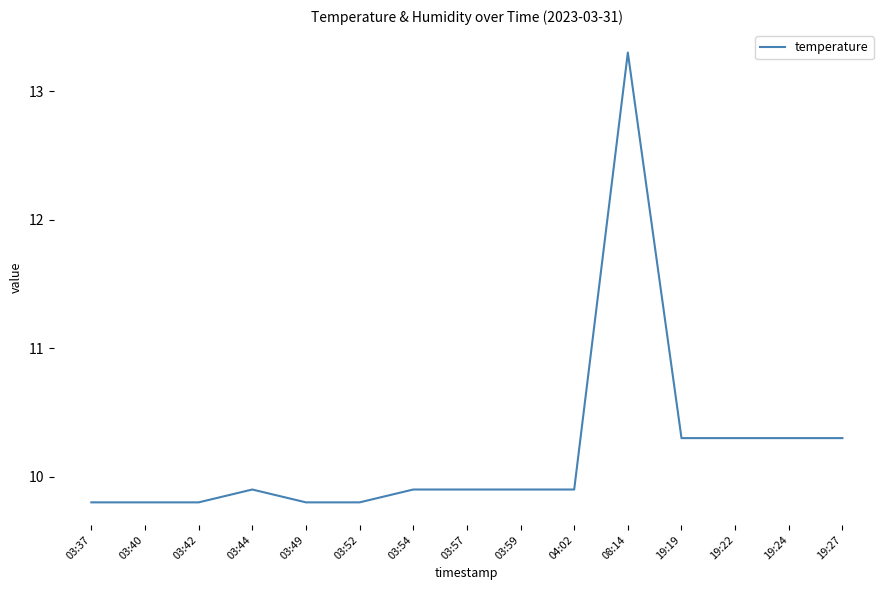

What position from the right is 08:14?

5